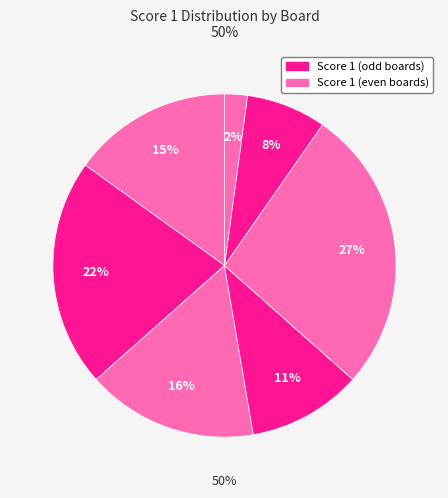

How many segments does this pie chart have?

7